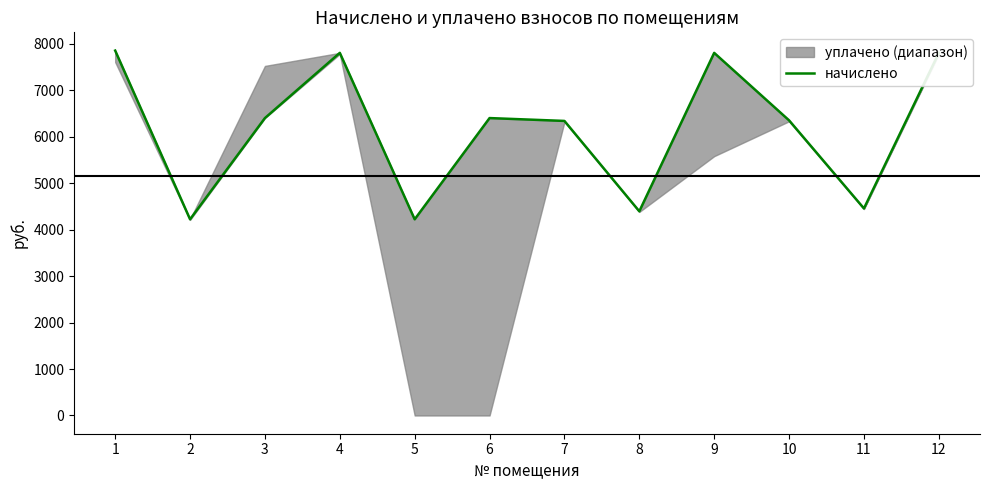

True or false: the data shows 7855.1 at 1.

True